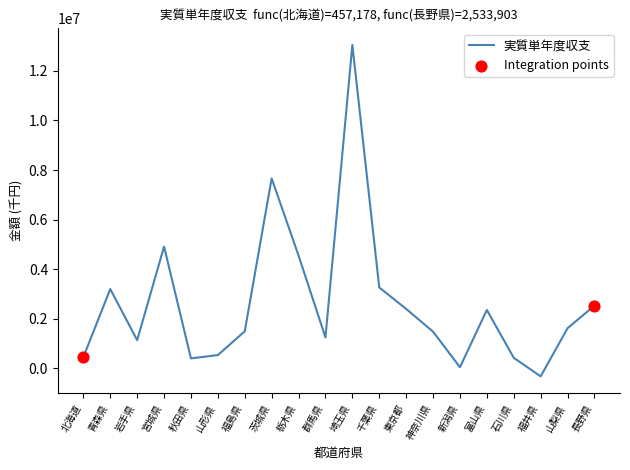

Between 千葉県 and 埼玉県, which is larger?

埼玉県